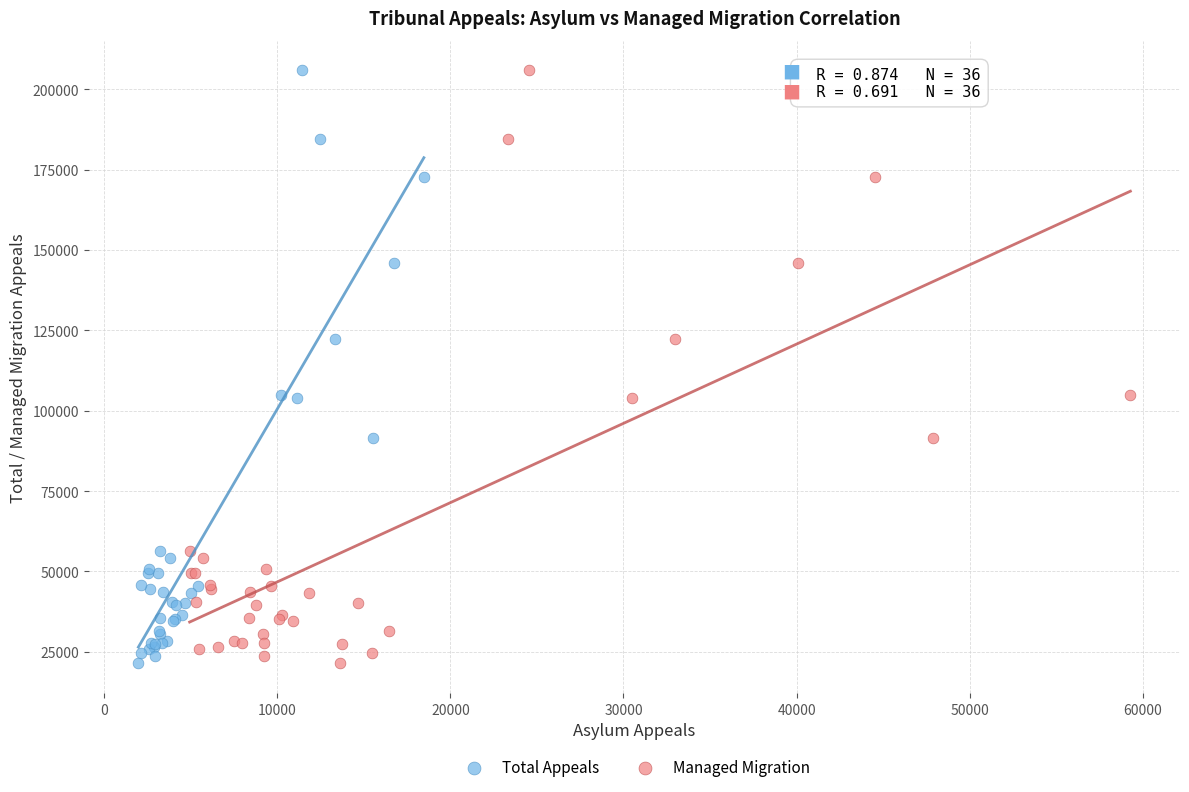

What are all the series names shown in the legend?

Total Appeals, Managed Migration